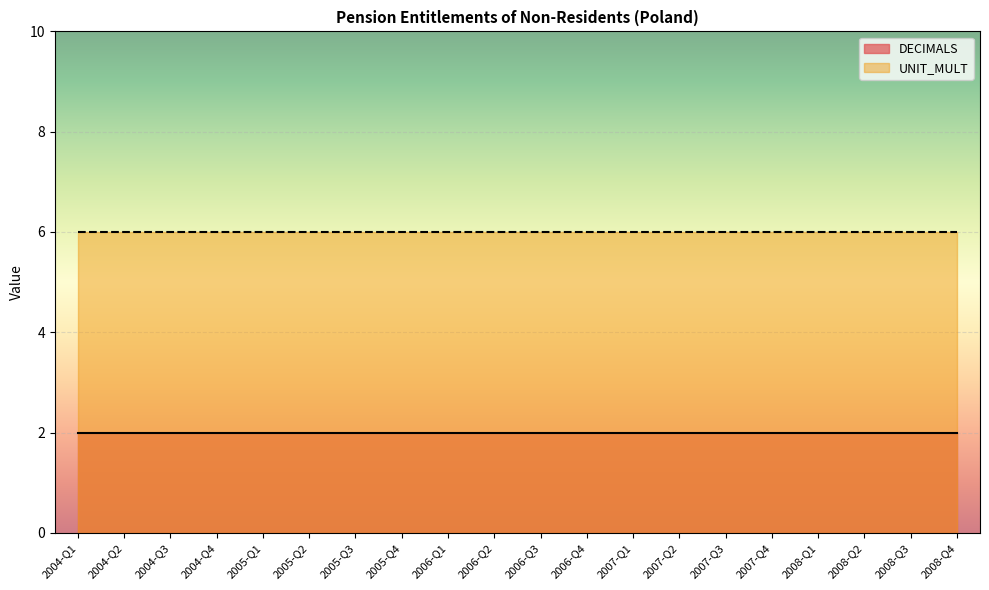

What is the total value across all series at 2004-Q4?

8